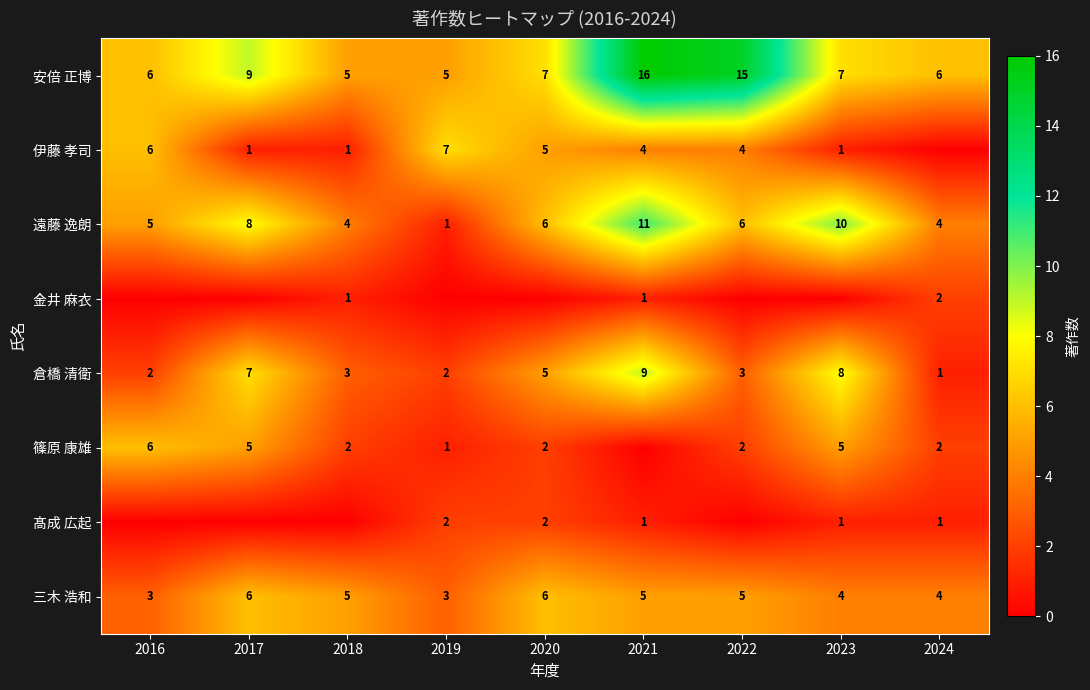

Where does the 遠藤 逸朗 series first go above 6?

2017